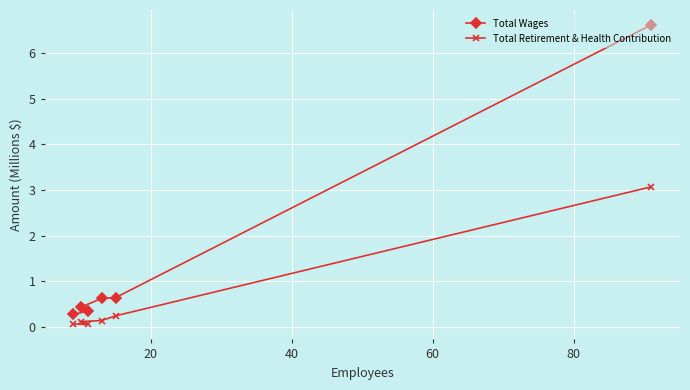

Rank the series by their average value, from lowest to highest.

Total Retirement & Health Contribution, Total Wages